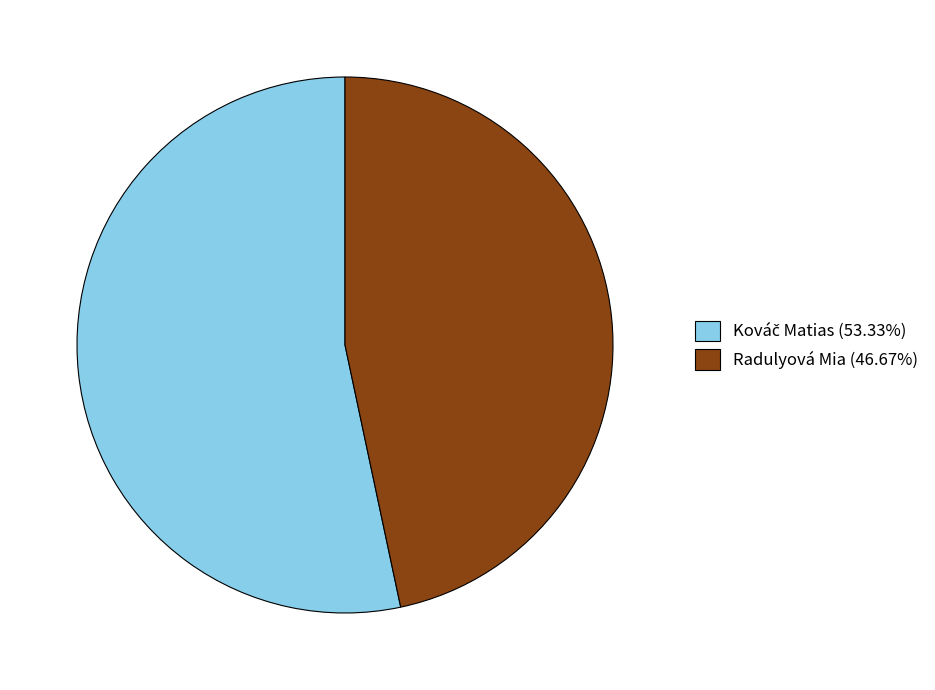

Is Radulyová Mia (46.67%) the majority of the pie?

No